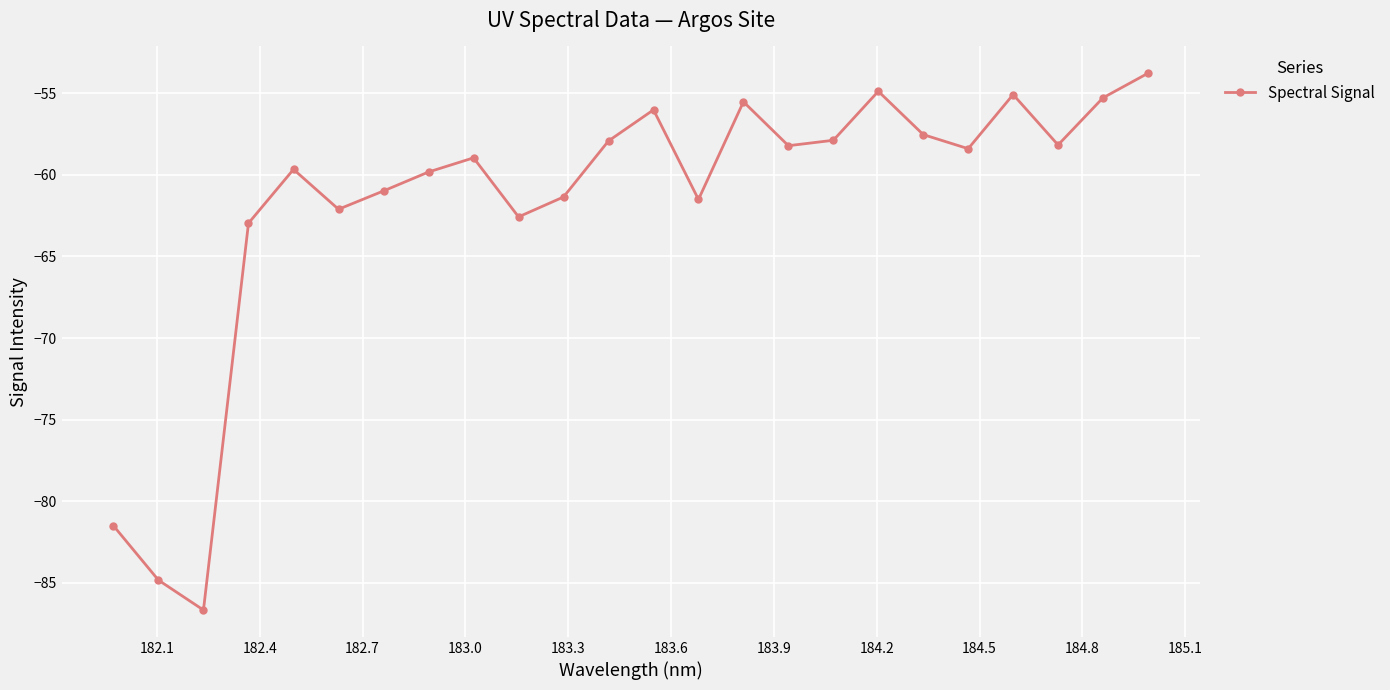

What is the greatest value displayed?

-53.8